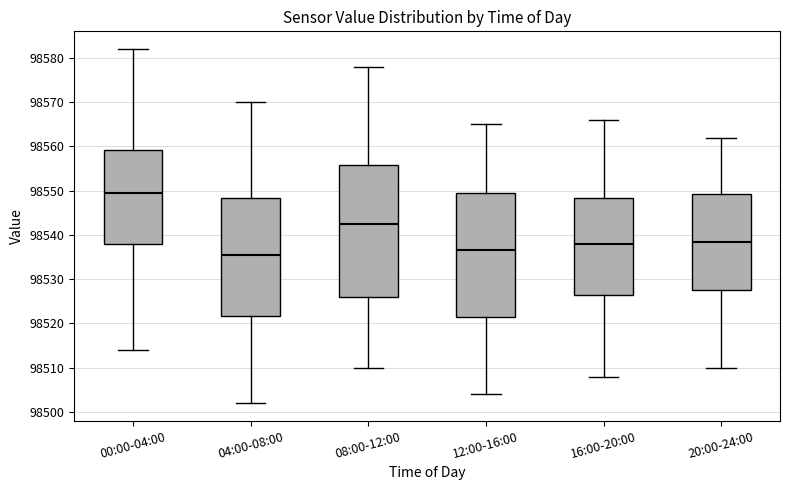

Where does the median line of the box for 04:00-08:00 sit on the y-axis? The values are not printed on the chart, so give them approximately, as read against the axis.

98536